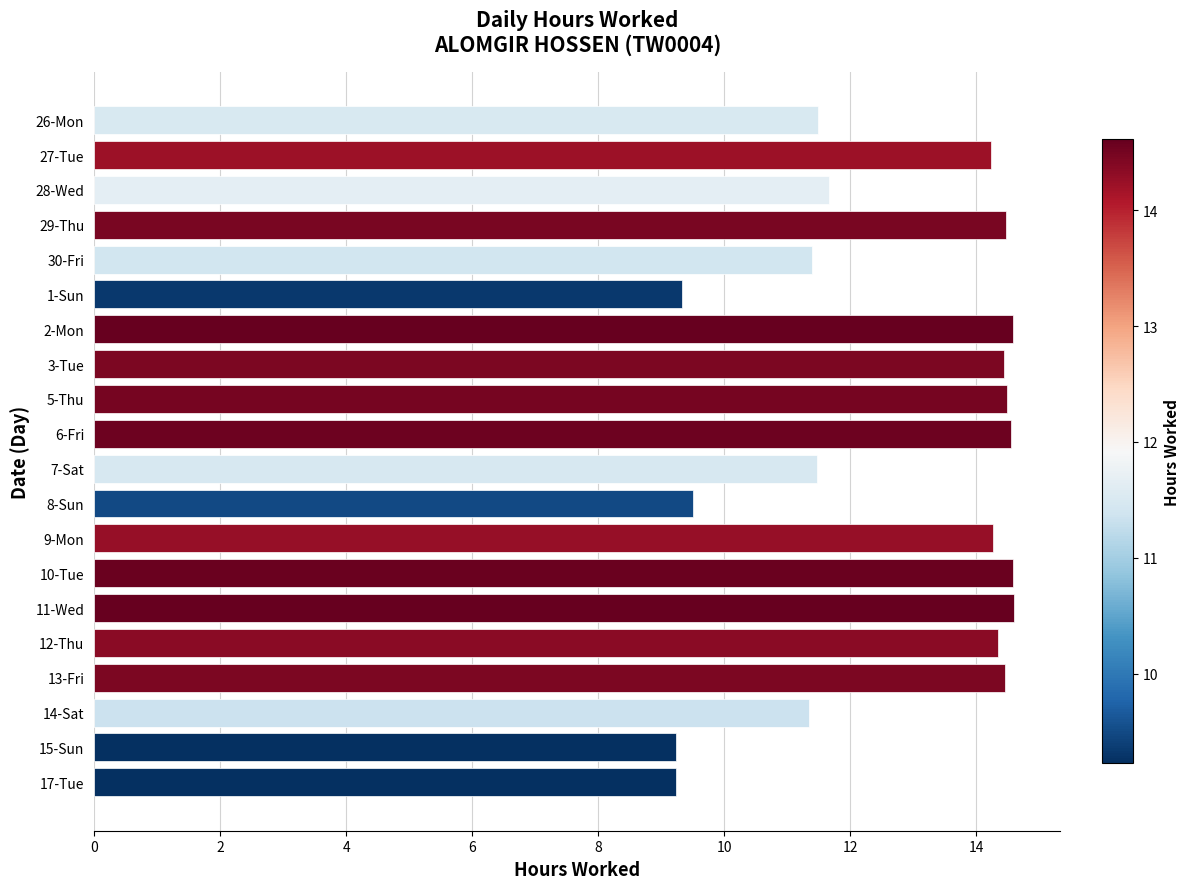

The value at 12-Thu is 21.7. True or false?

False